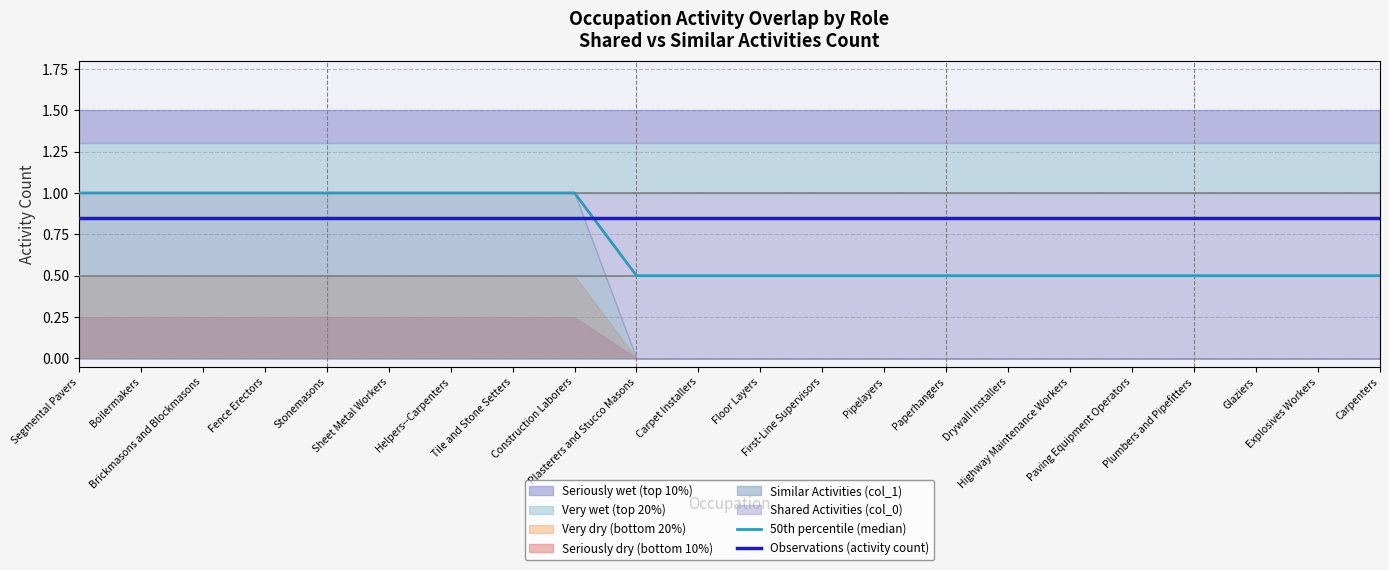

Does the chart display data point markers on the line(s)?

No